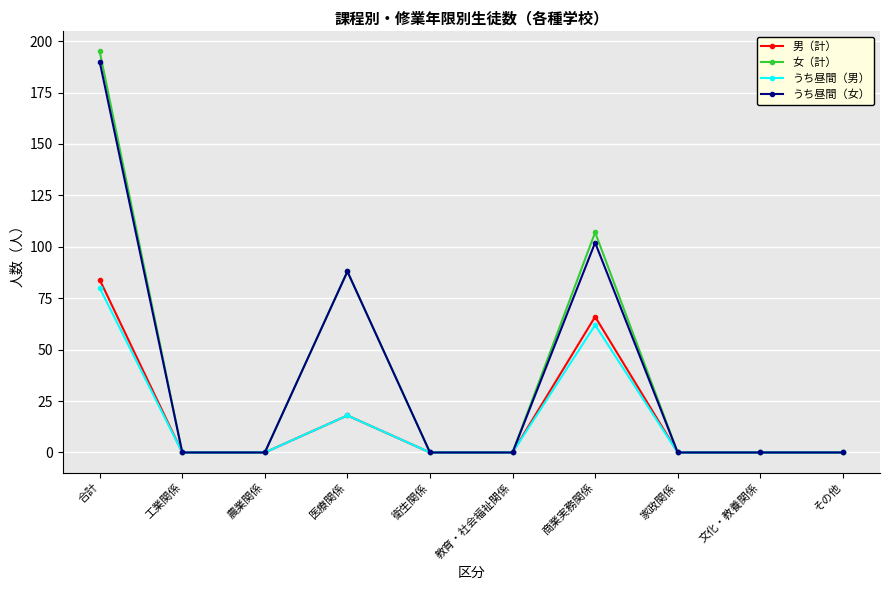

What is the label of the 4th point from the right?

商業実務関係